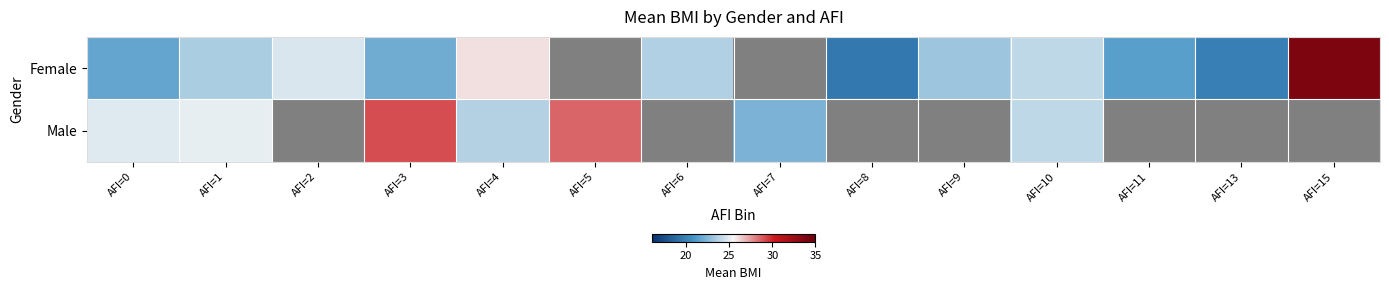

How many data points does each series have?

14